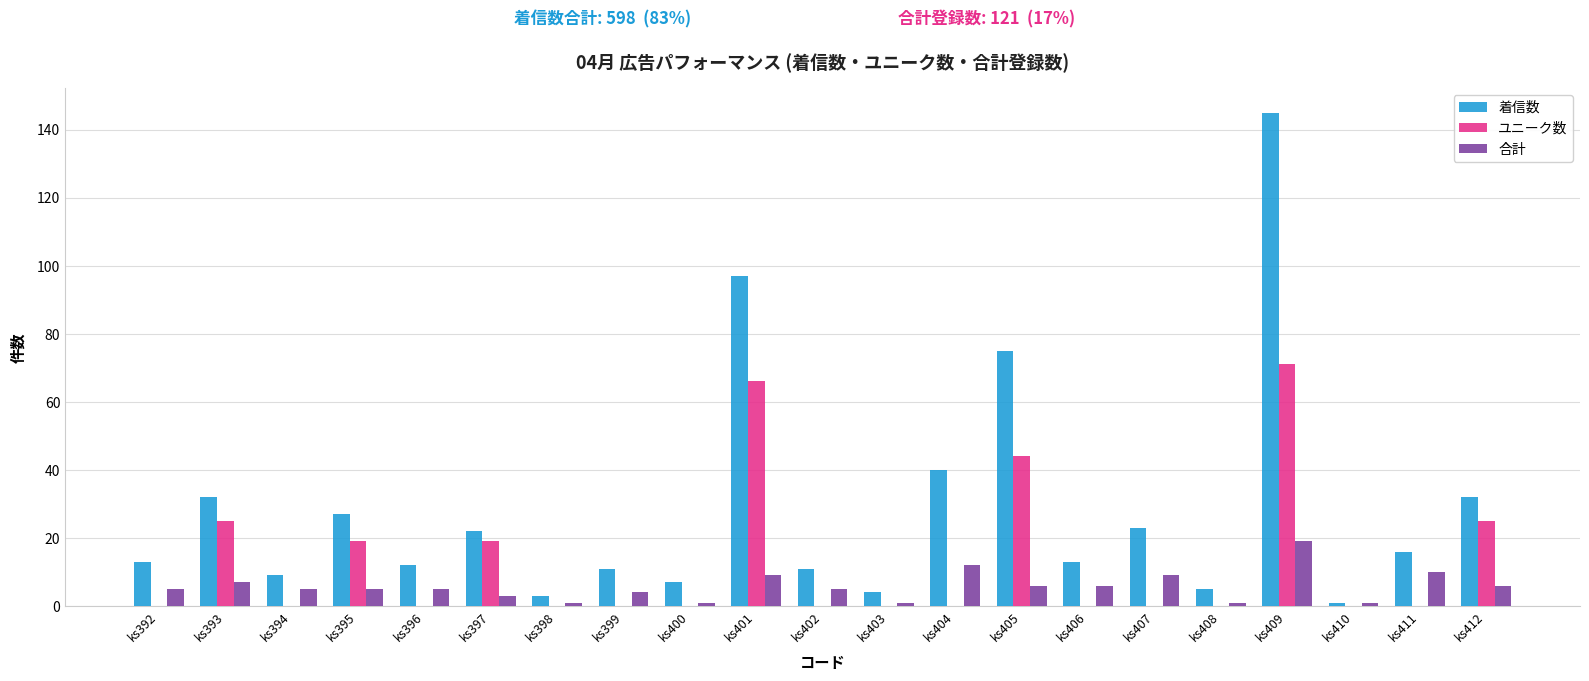

Reading right to left, list all the values displayed in this chart.

着信数: ks412=32	ks411=16	ks410=1	ks409=145	ks408=5	ks407=23	ks406=13	ks405=75	ks404=40	ks403=4	ks402=11	ks401=97	ks400=7	ks399=11	ks398=3	ks397=22	ks396=12	ks395=27	ks394=9	ks393=32	ks392=13
ユニーク数: ks412=25	ks411=0	ks410=0	ks409=71	ks408=0	ks407=0	ks406=0	ks405=44	ks404=0	ks403=0	ks402=0	ks401=66	ks400=0	ks399=0	ks398=0	ks397=19	ks396=0	ks395=19	ks394=0	ks393=25	ks392=0
合計: ks412=6	ks411=10	ks410=1	ks409=19	ks408=1	ks407=9	ks406=6	ks405=6	ks404=12	ks403=1	ks402=5	ks401=9	ks400=1	ks399=4	ks398=1	ks397=3	ks396=5	ks395=5	ks394=5	ks393=7	ks392=5